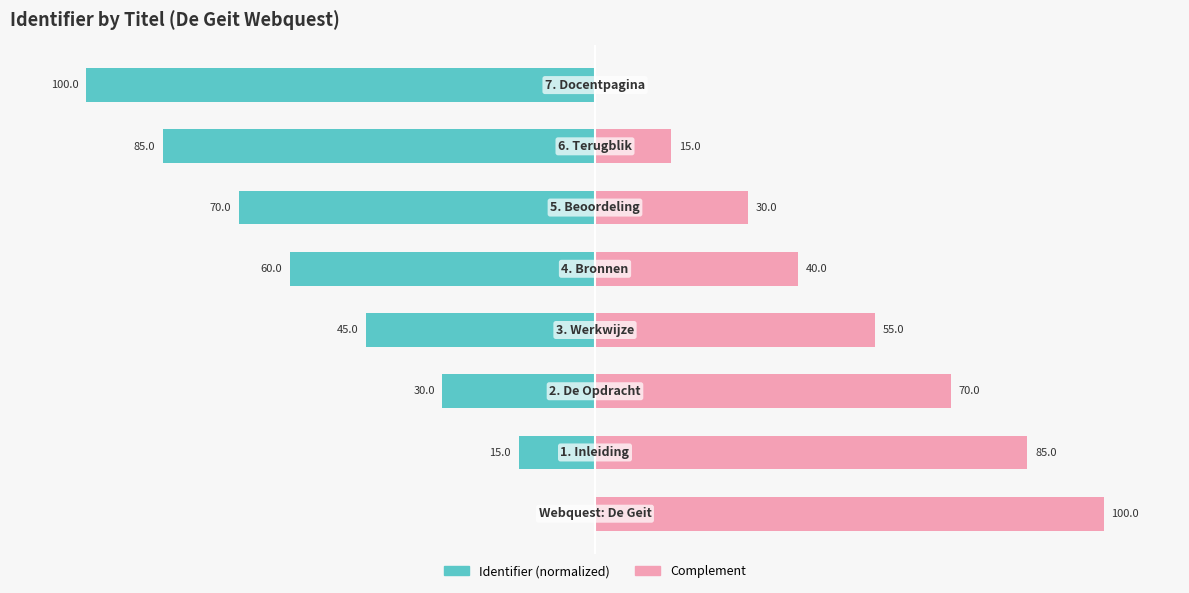

Count the number of data series in this chart.

2